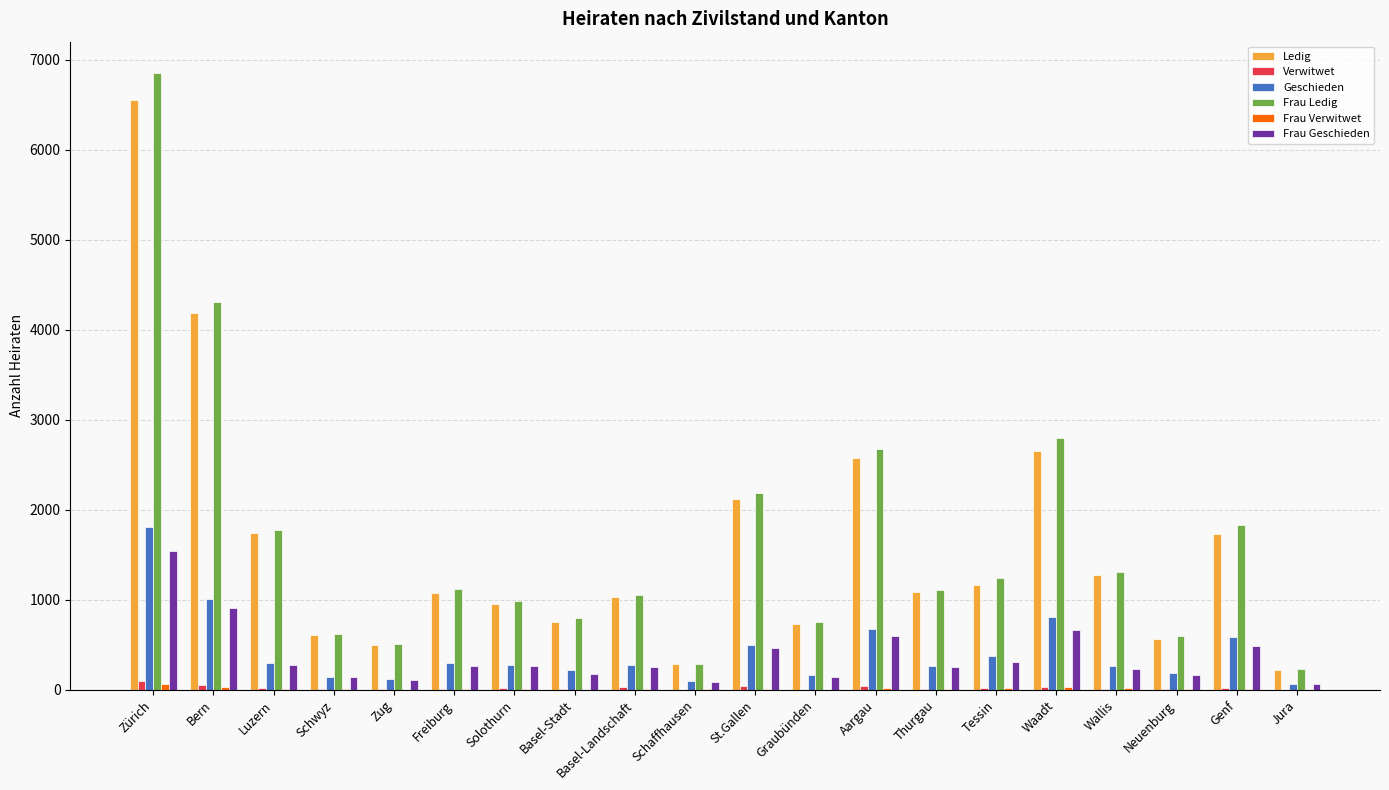

Which series changed the most between Luzern and St.Gallen?

Frau Ledig